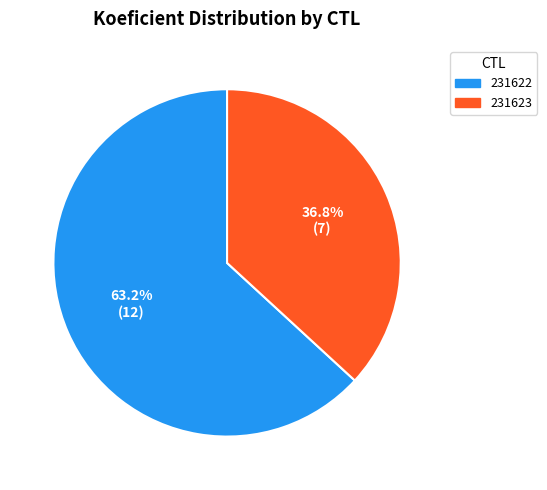

Between 231622 and 231623, which is larger?

231622